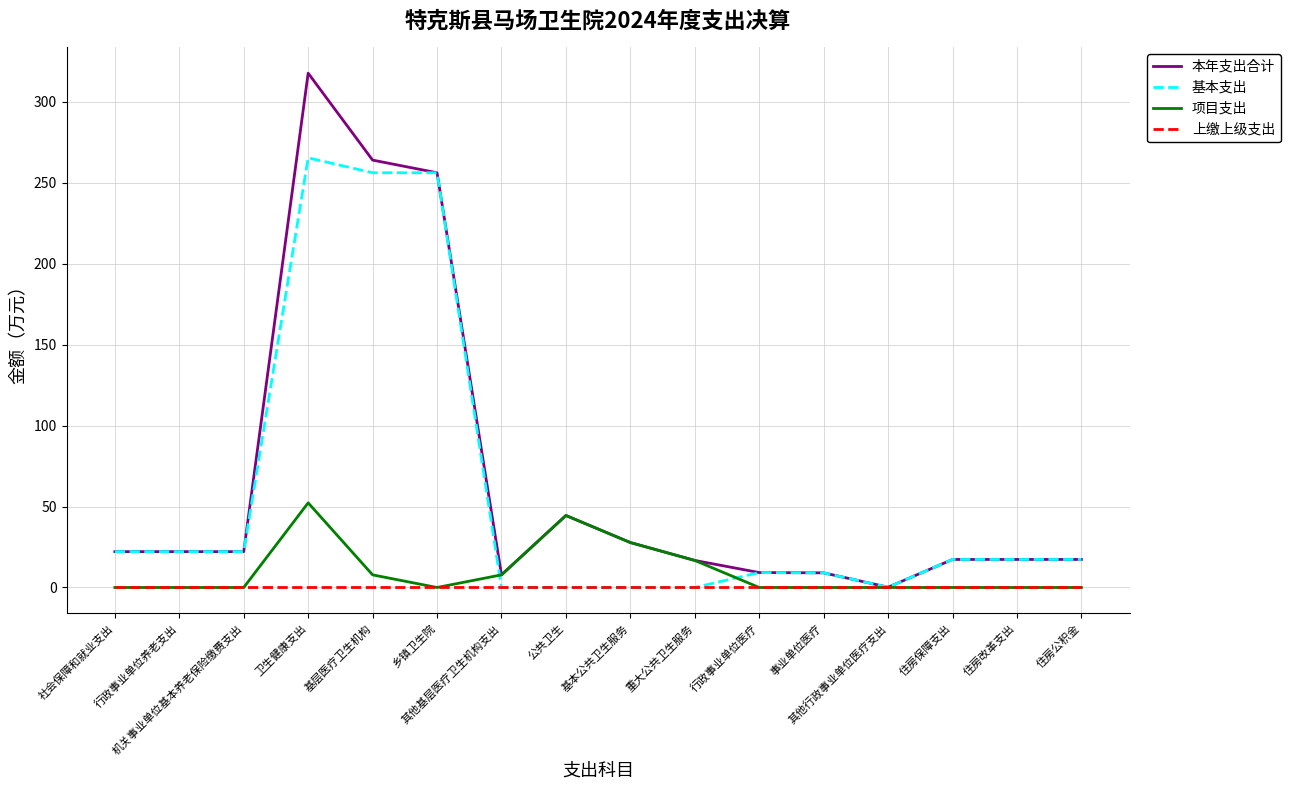

Is it true that 上缴上级支出 equals 0.0 at 卫生健康支出?

True